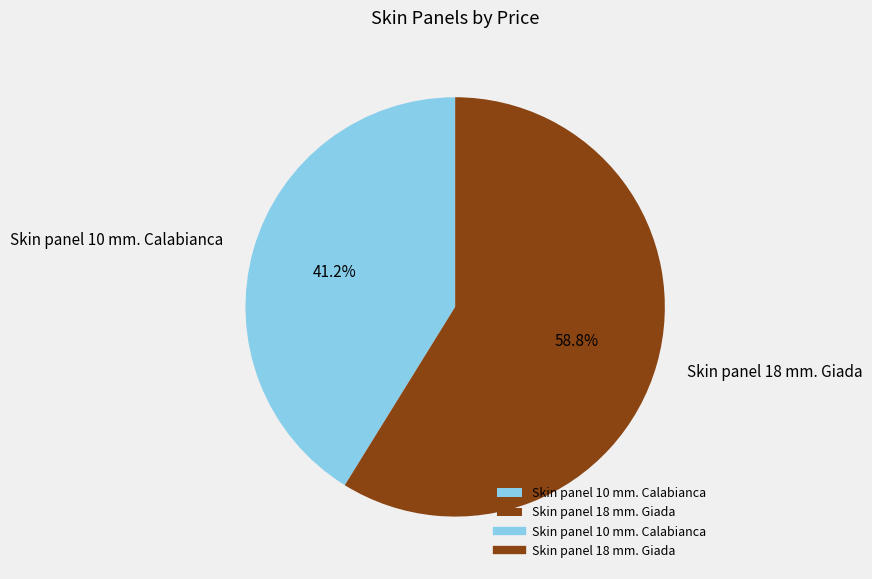

To the nearest percent, what is the difference between the Skin panel 18 mm. Giada and Skin panel 10 mm. Calabianca slice percentages?

18%